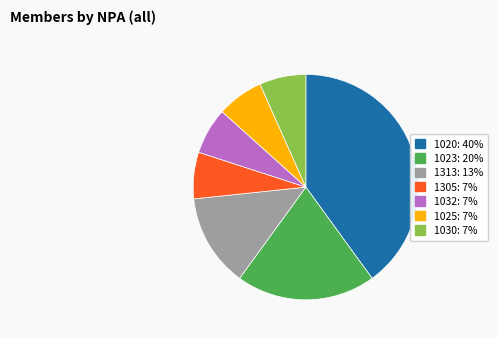

Does any single category account for the majority?

No